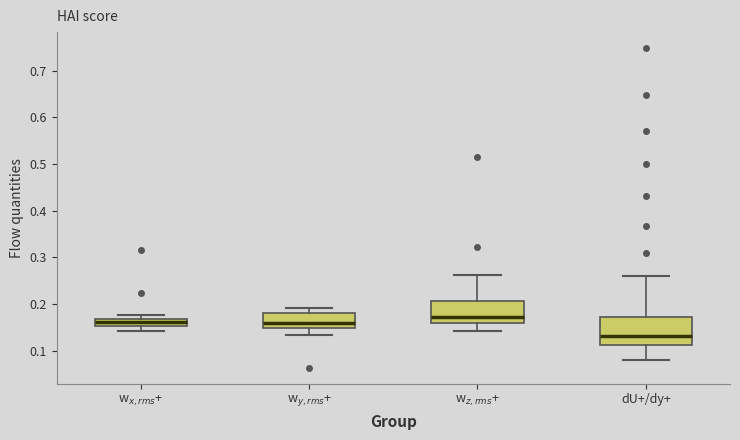

Reading left to right, read every box against the y-axis: the position of its median line, the range the box covers, and the ends of its whiskers. The values are not printed on the chart, so give them approximately, as read against the axis.

w$_{x,rms}$+: median 0.16, box 0.15 to 0.17, whiskers 0.14 to 0.18
w$_{y,rms}$+: median 0.16, box 0.15 to 0.18, whiskers 0.13 to 0.19
w$_{z,rms}$+: median 0.17, box 0.16 to 0.21, whiskers 0.14 to 0.26
dU+/dy+: median 0.13, box 0.11 to 0.17, whiskers 0.08 to 0.26